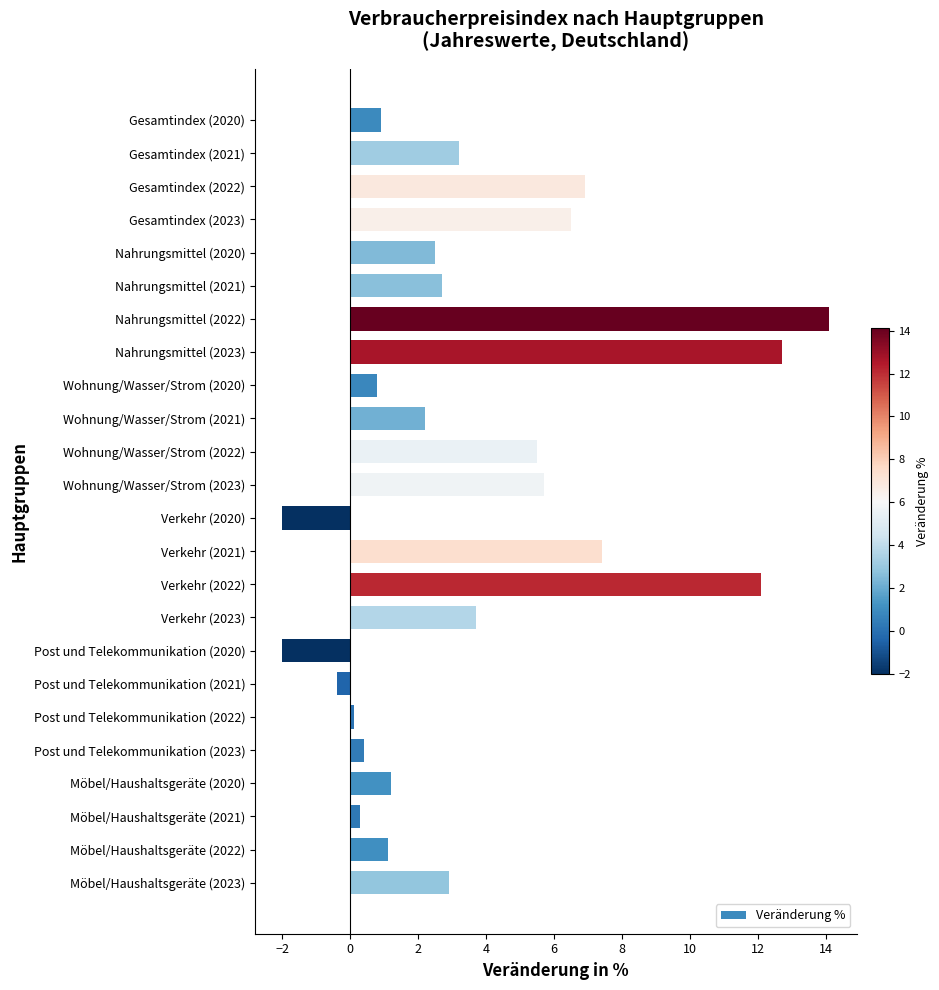

What value does the data have at Post und Telekommunikation (2020)?

-2.0